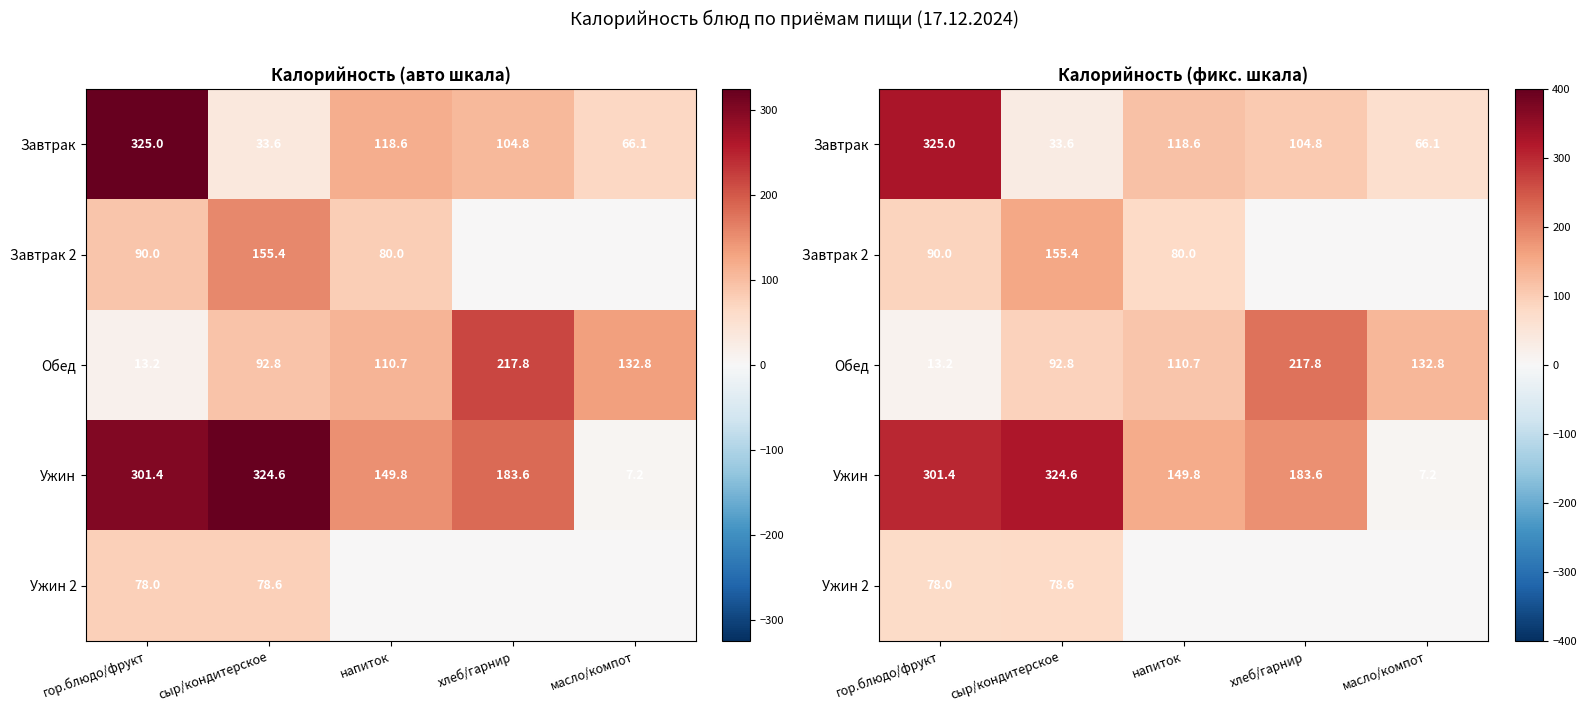

Is it true that Ужин 2 equals -47.0 at напиток?

False